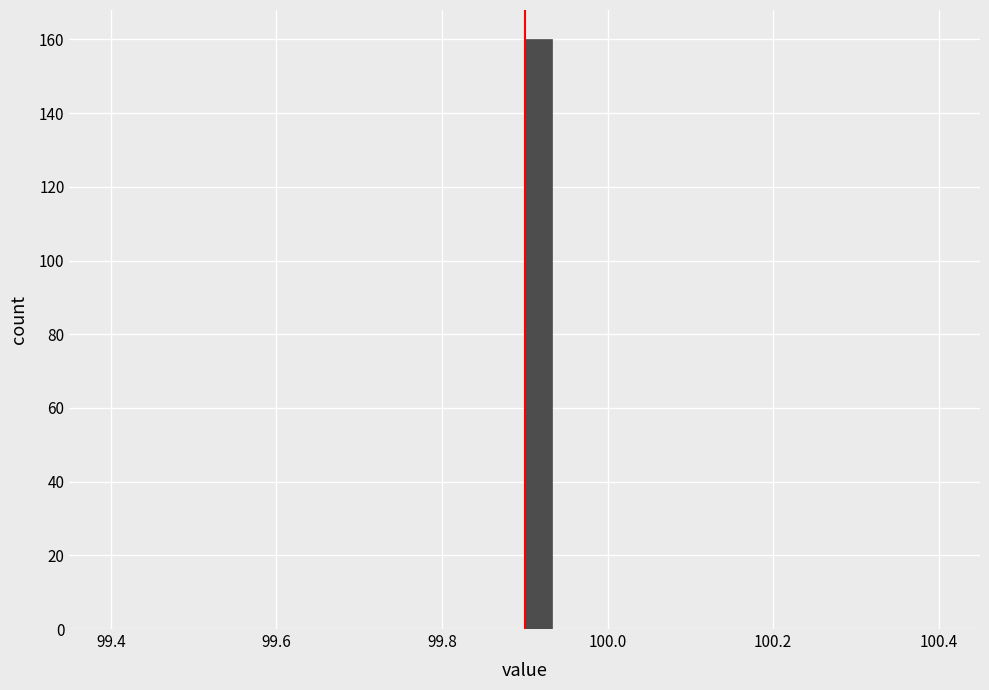

Around what value on the x-axis is the tallest bar? Give the approximate position of its centre, as read against the axis.

99.92